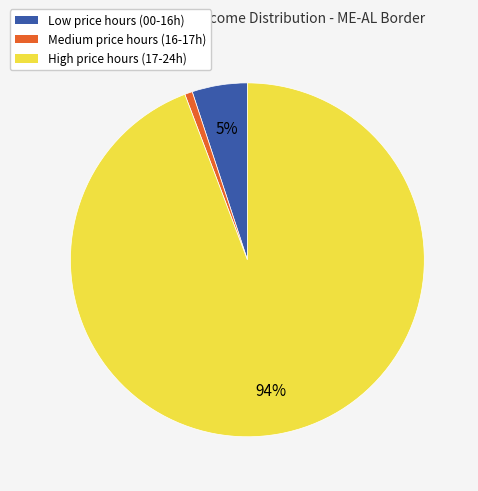

True or false: Low price hours (00-16h) accounts for 14% of the total.

False